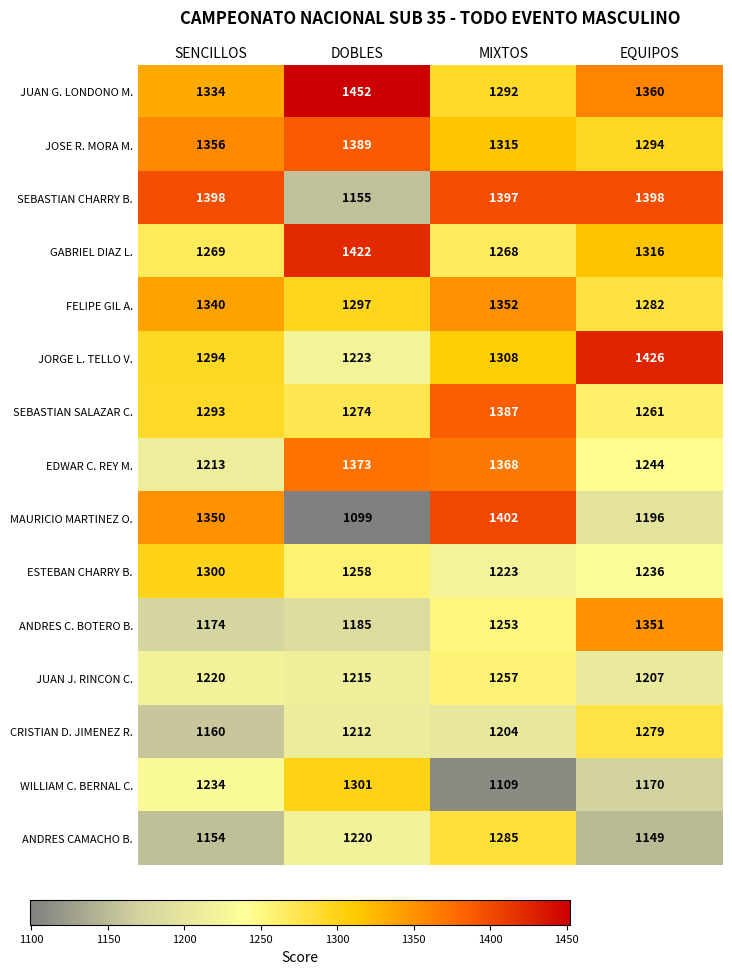

What is the difference between the maximum and second lowest values in the JUAN G. LONDONO M. series?

118